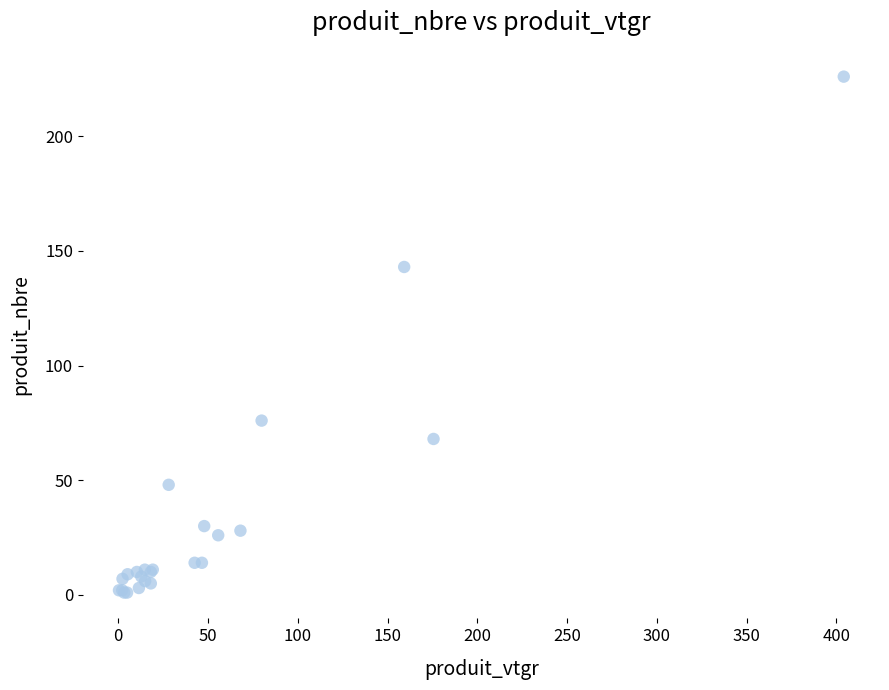

What Y value in the scatter plot is closest to 113?

143